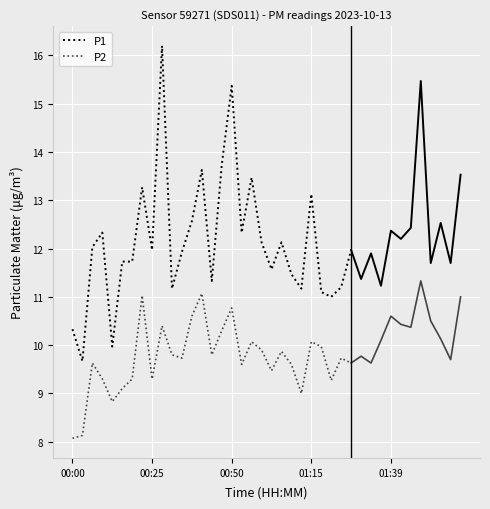

True or false: P1 and P2 intersect in this chart.

False